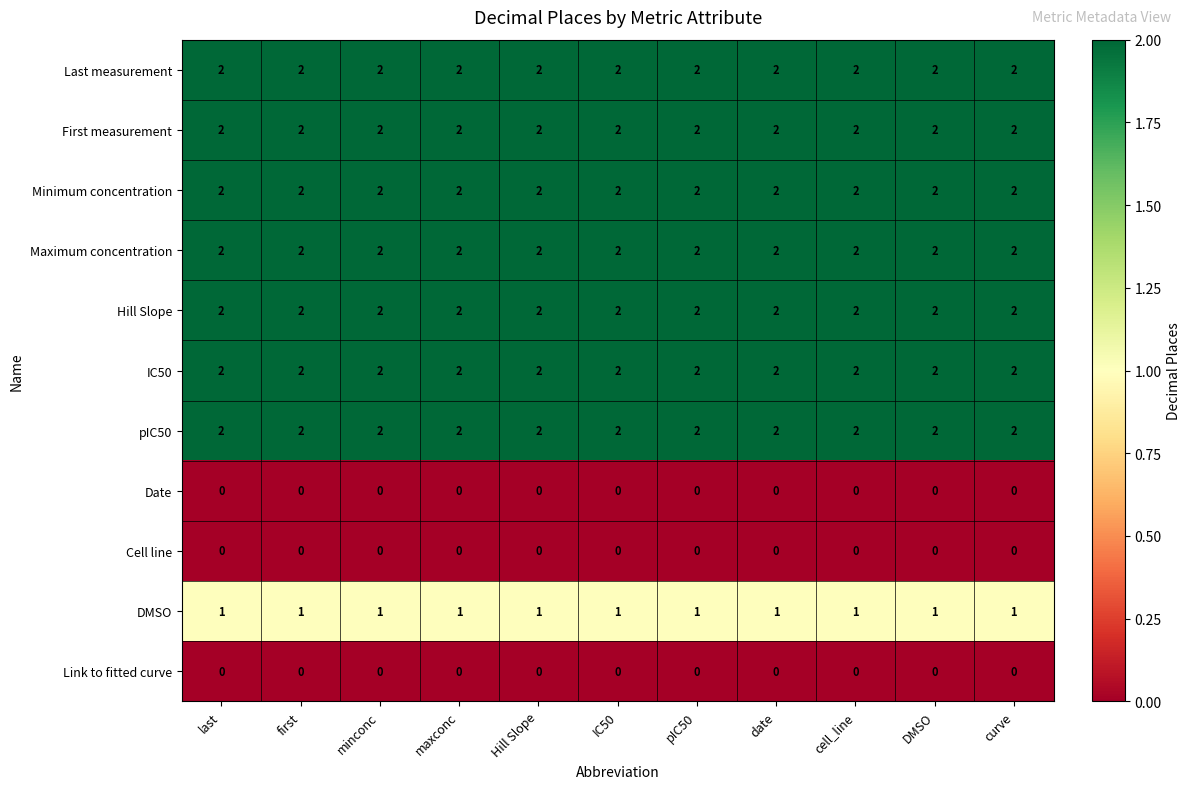

Is the value of First measurement at last greater than the value of Date at first?

Yes